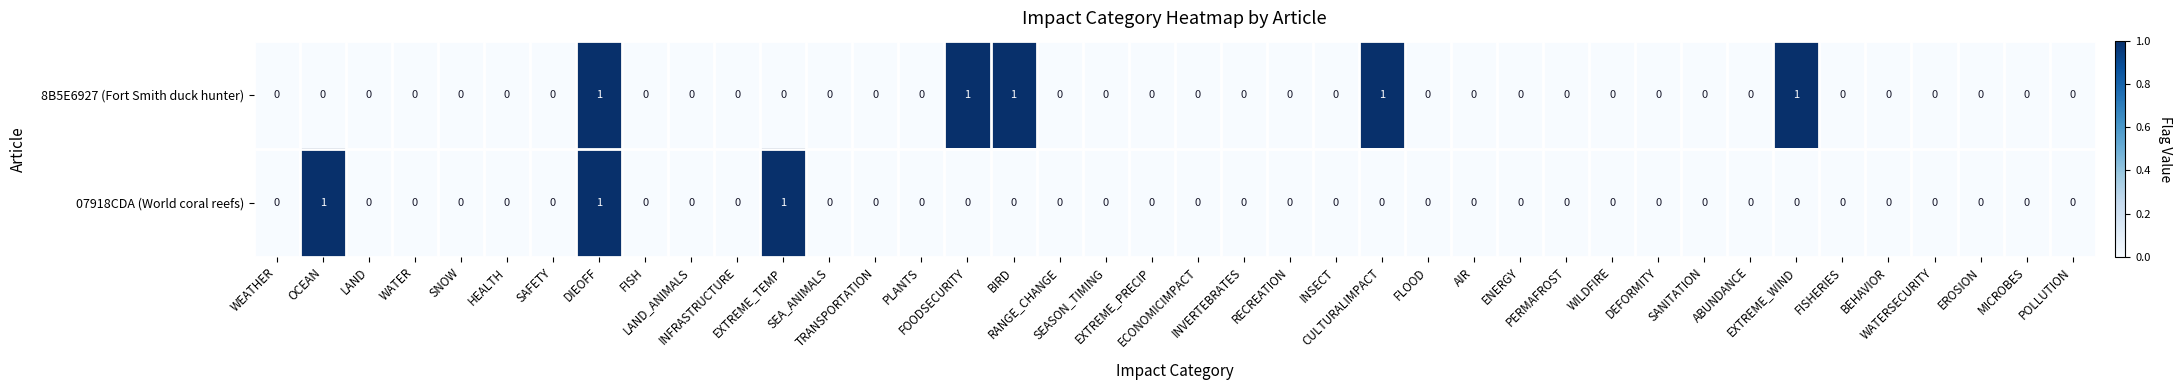

Count the 07918CDA (World coral reefs) values in the range 0 to 1.

40